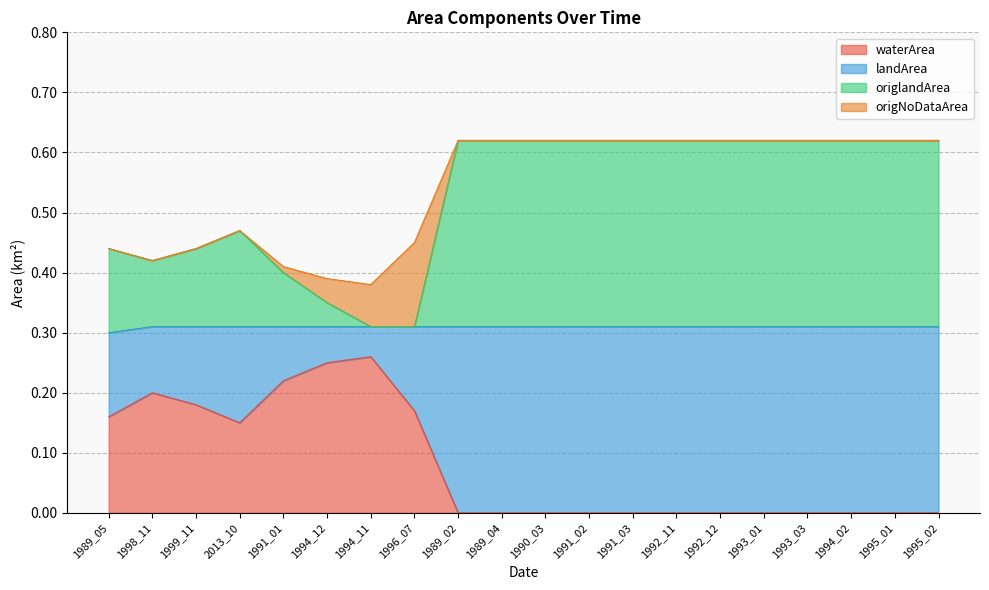

At which category is the sum across all series the highest?

1989_02